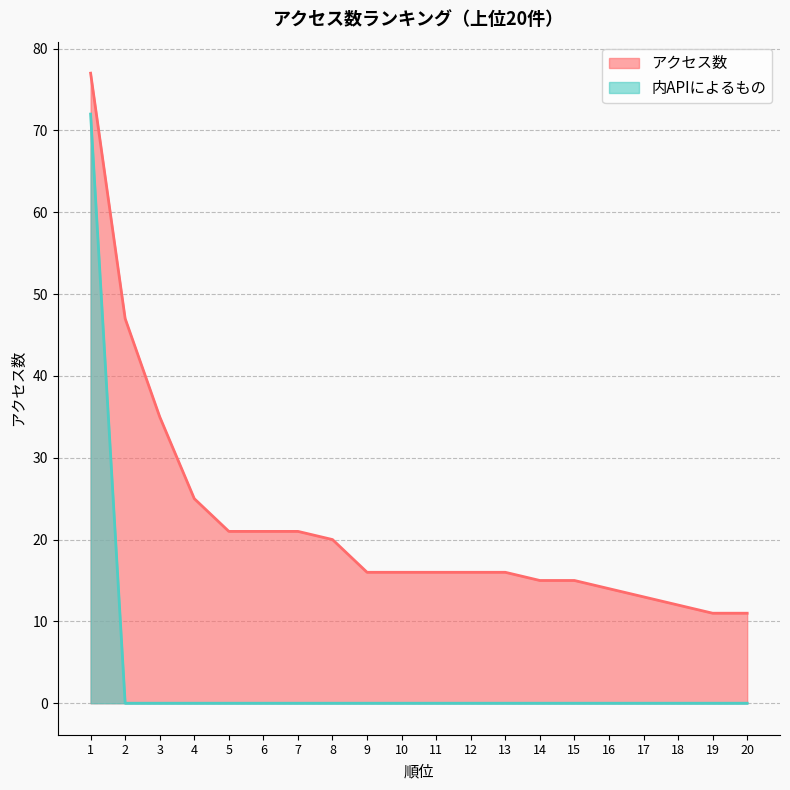

At which category is the sum across all series the highest?

1